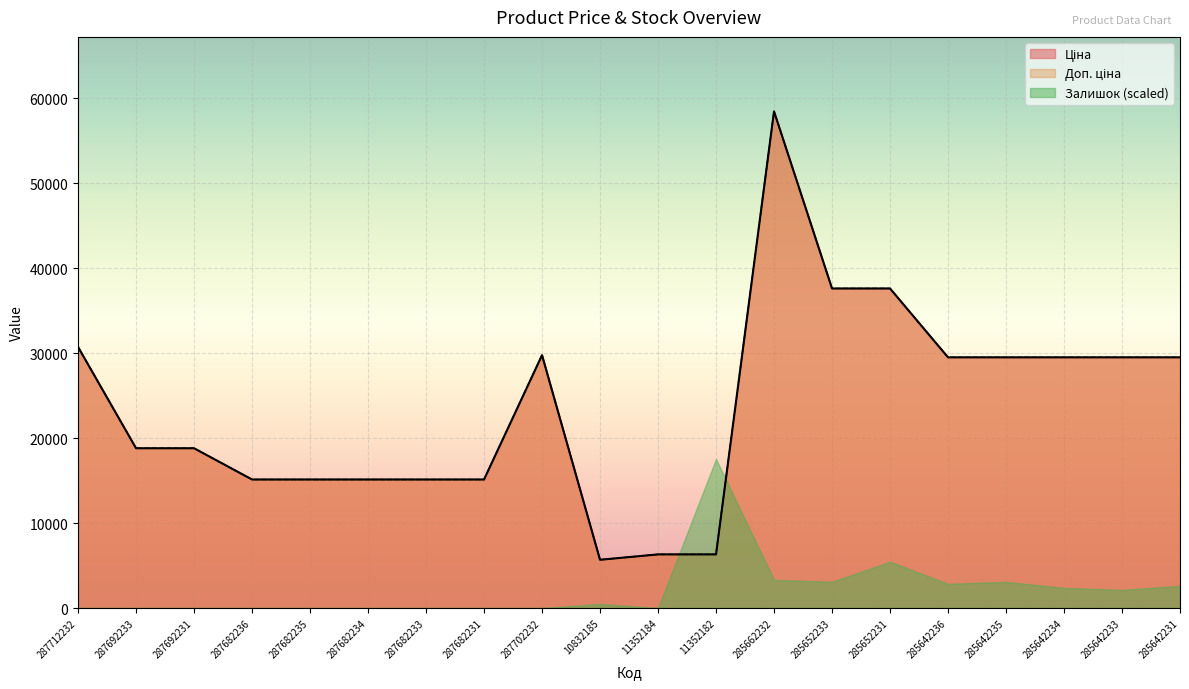

How many lines are shown in the chart?

3